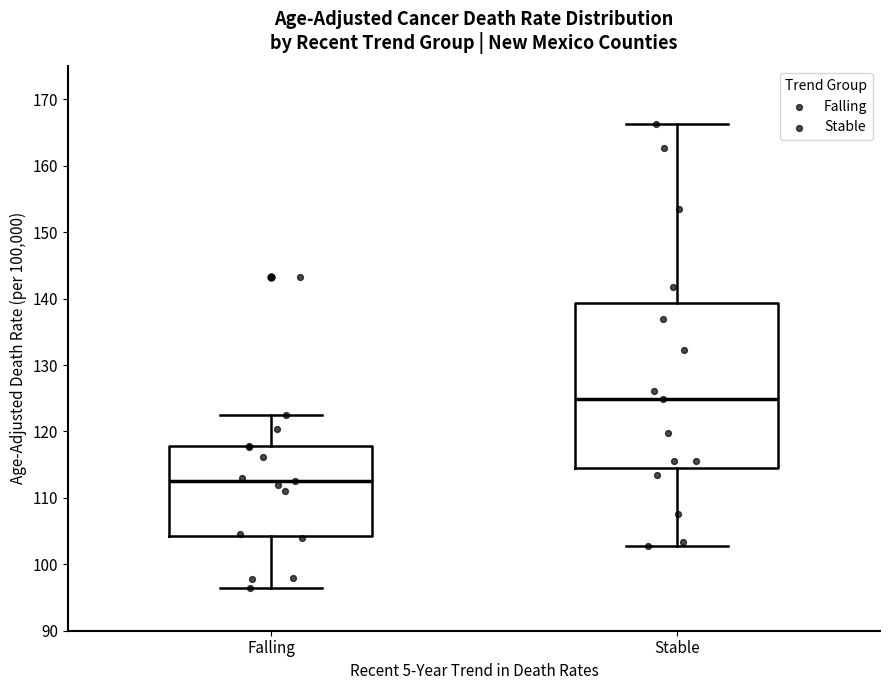

Which box's median line is the lowest?

Falling